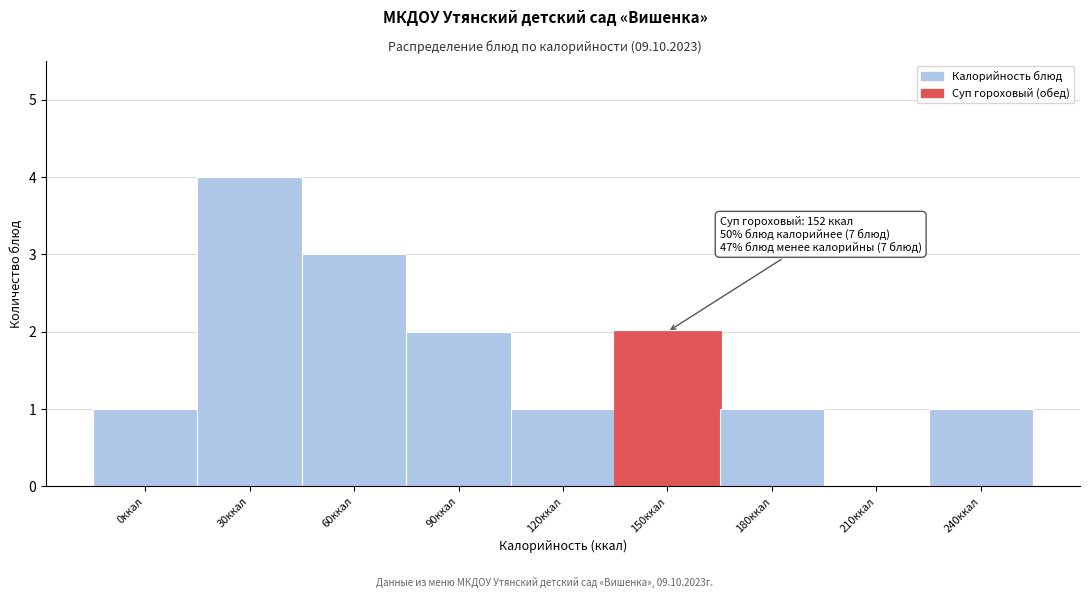

Reading left to right, list all the values displayed in this chart.

0ккал=1	30ккал=4	60ккал=3	90ккал=2	120ккал=1	150ккал=2	180ккал=1	210ккал=0	240ккал=1